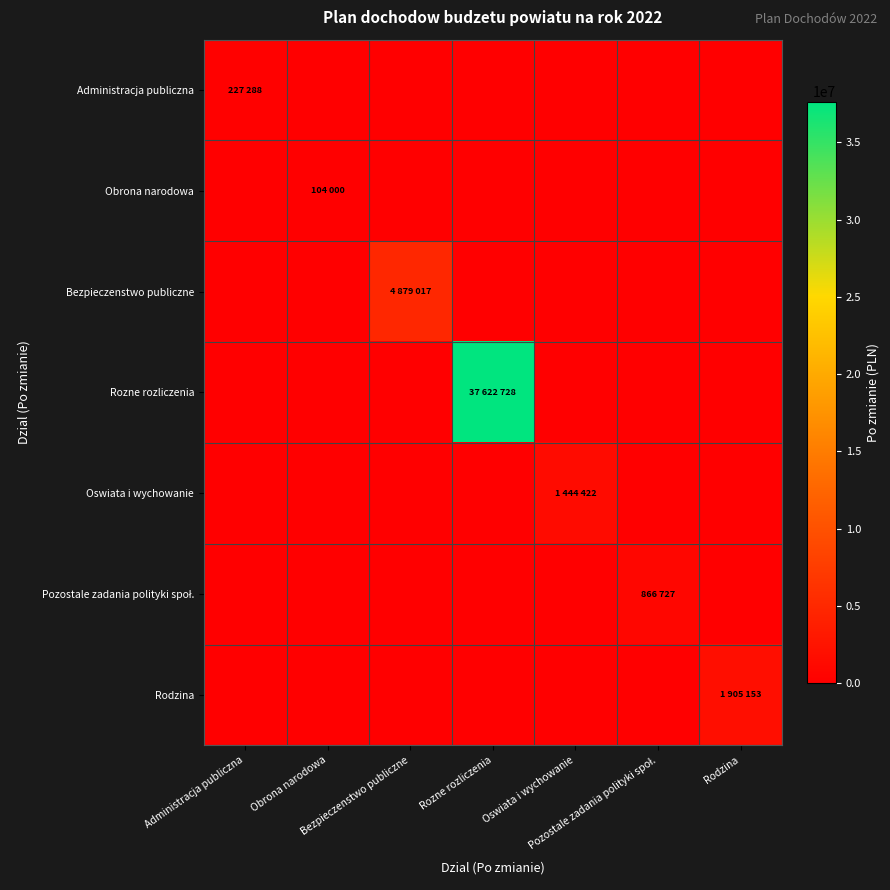

How many distinct data groups are displayed?

7